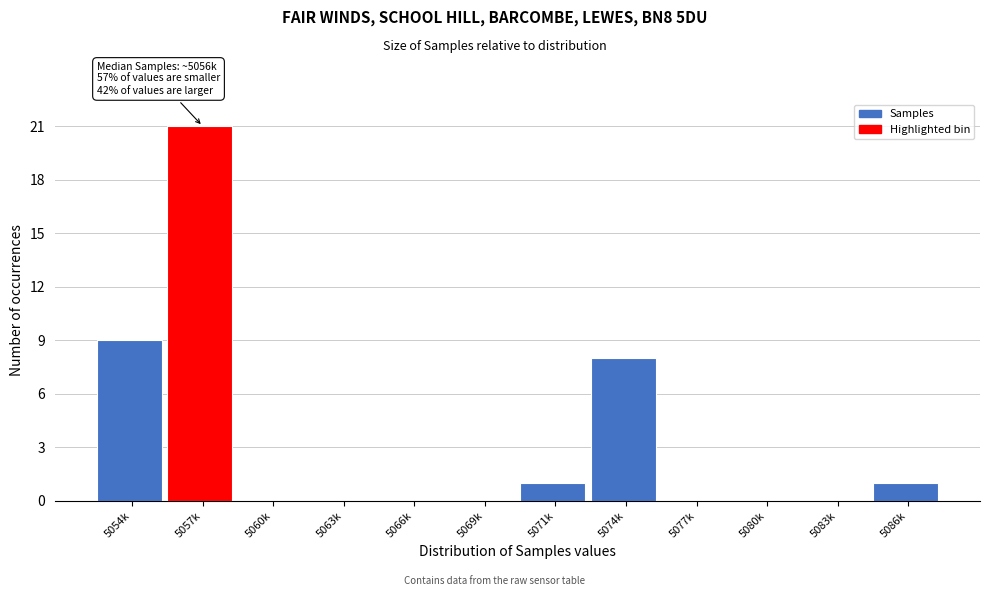

Reading left to right, extract all data points from this chart.

5054k=9	5057k=21	5060k=0	5063k=0	5066k=0	5069k=0	5071k=1	5074k=8	5077k=0	5080k=0	5083k=0	5086k=1